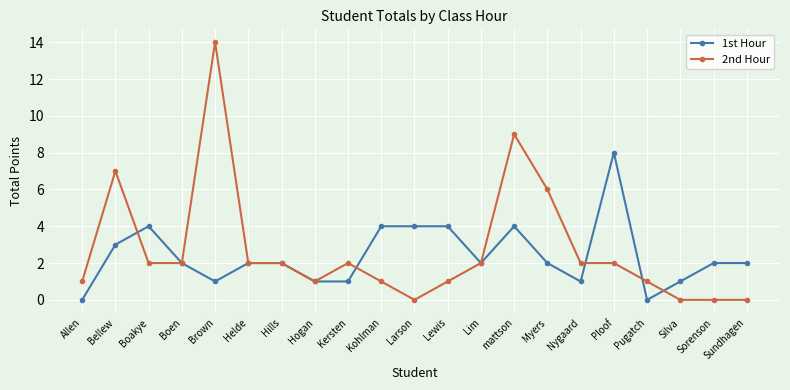

At which label does 2nd Hour first exceed 2?

Bellew